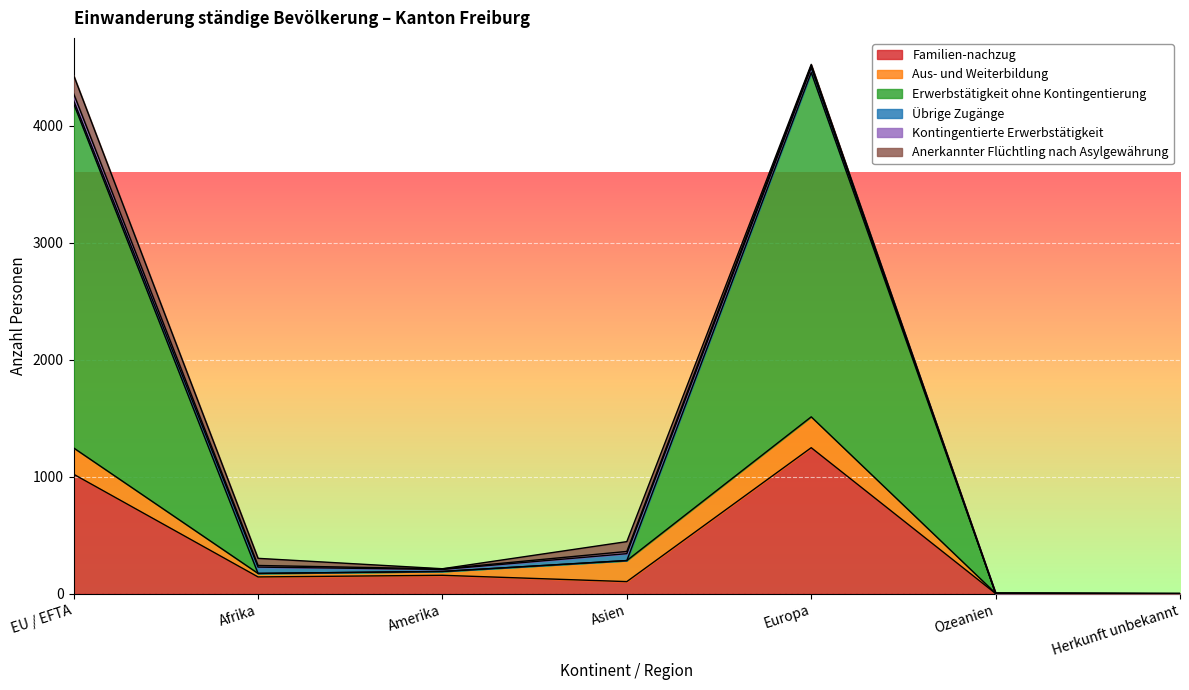

What is the approximate value of Kontingentierte Erwerbstätigkeit at Amerika?

5